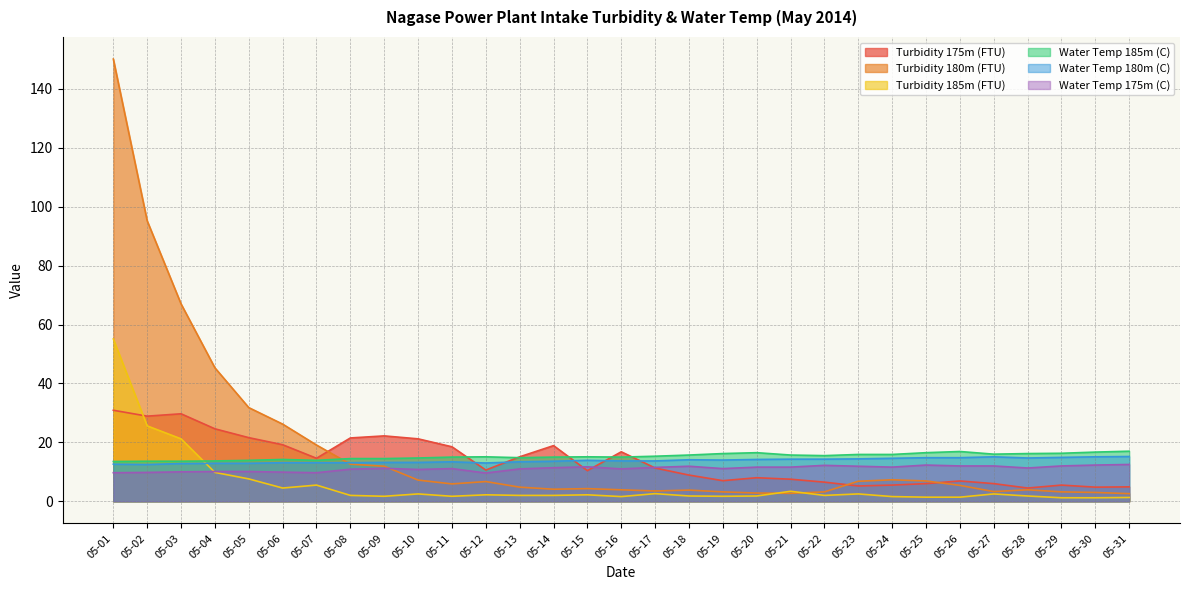

What is the value of the Turbidity 175m (FTU) point at the 10th from the left?

21.2